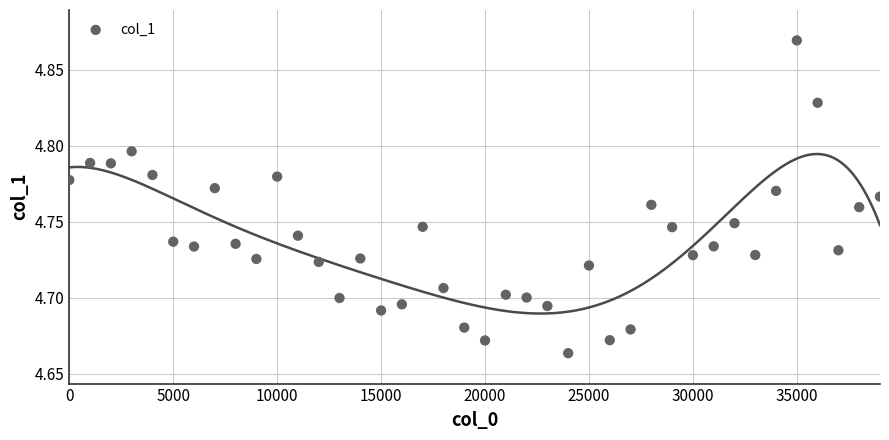

What is the range of X values (max minus min)?

39000.0